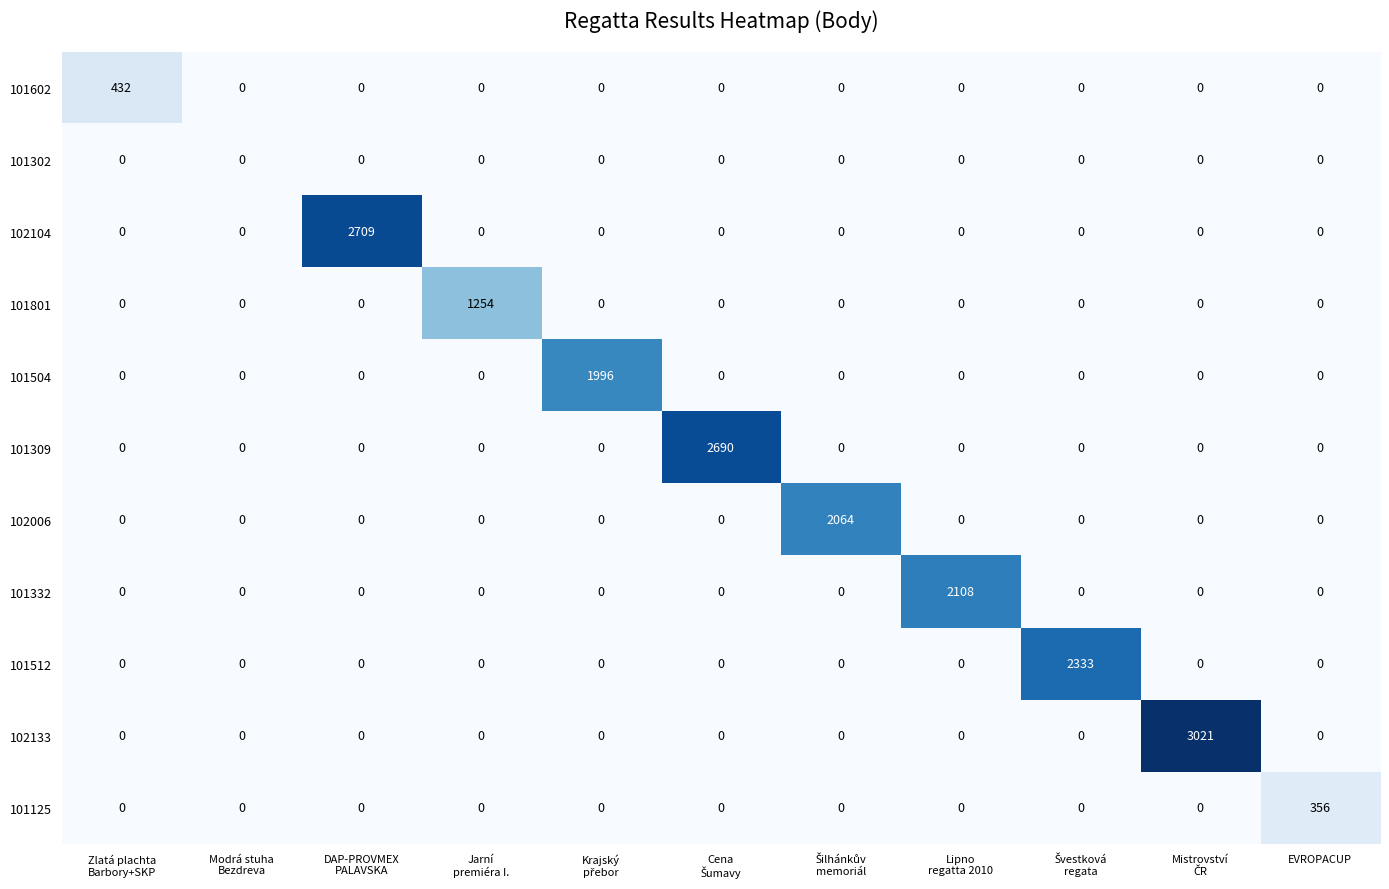

The 102006 series shows 703 at EVROPACUP. True or false?

False